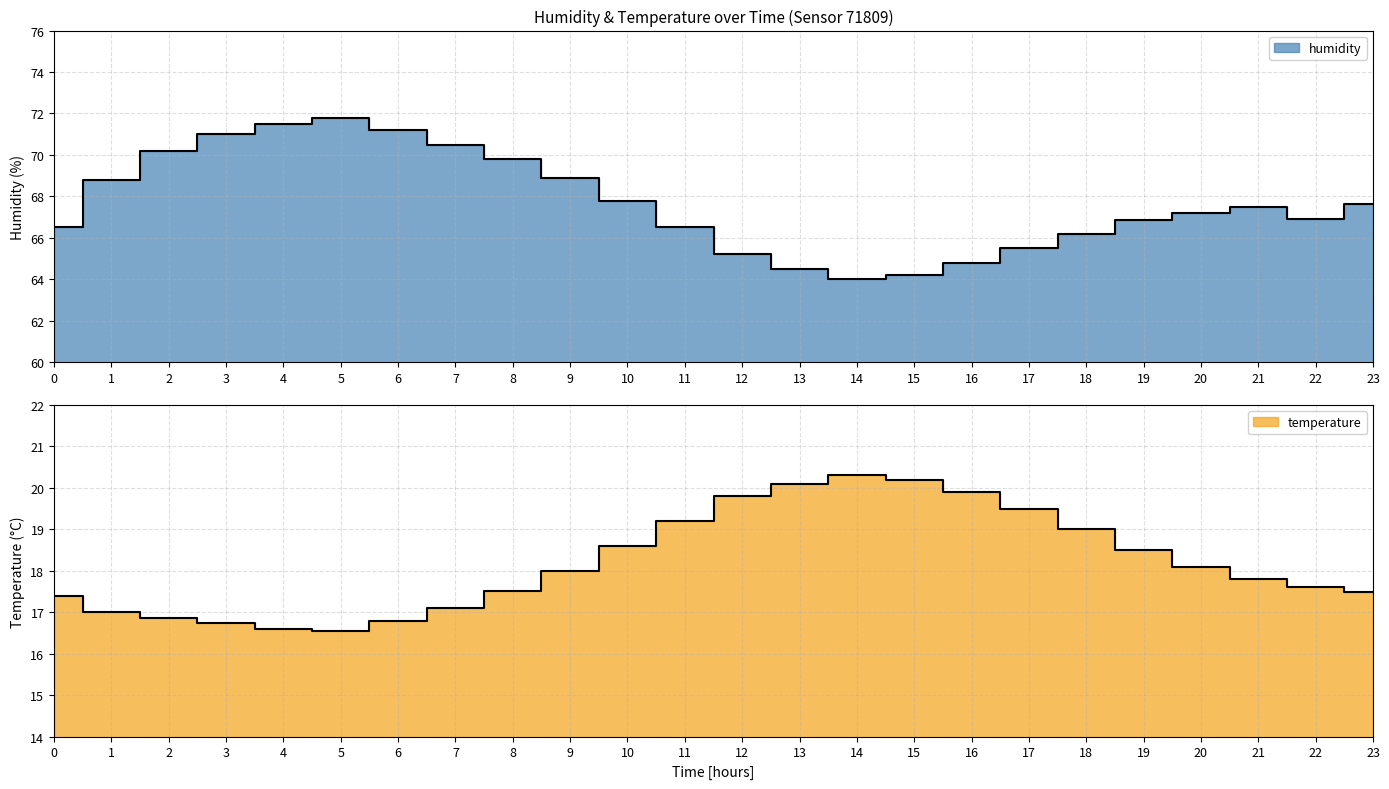

At which category does humidity reach its first local valley?

14